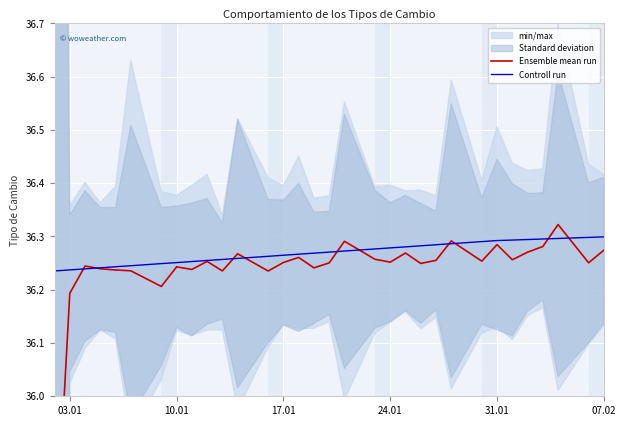

True or false: Controll run and Ensemble mean run intersect in this chart.

True